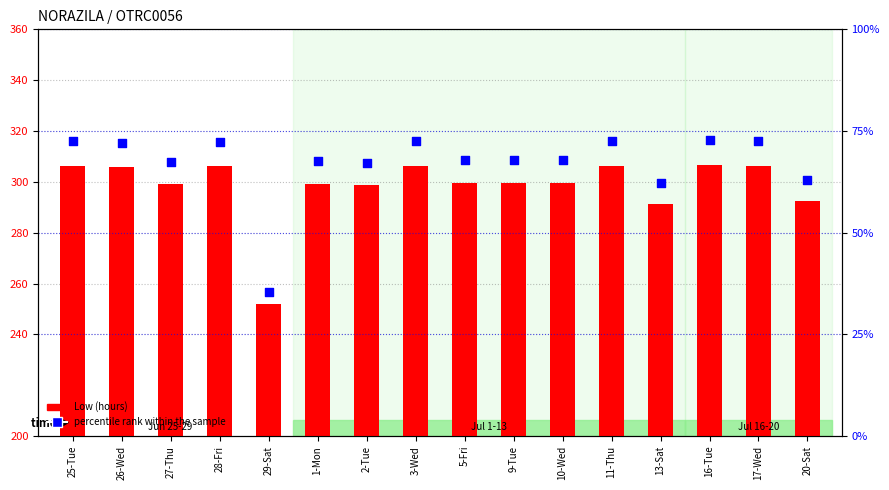

At which category is the sum across all series the highest?

16-Tue